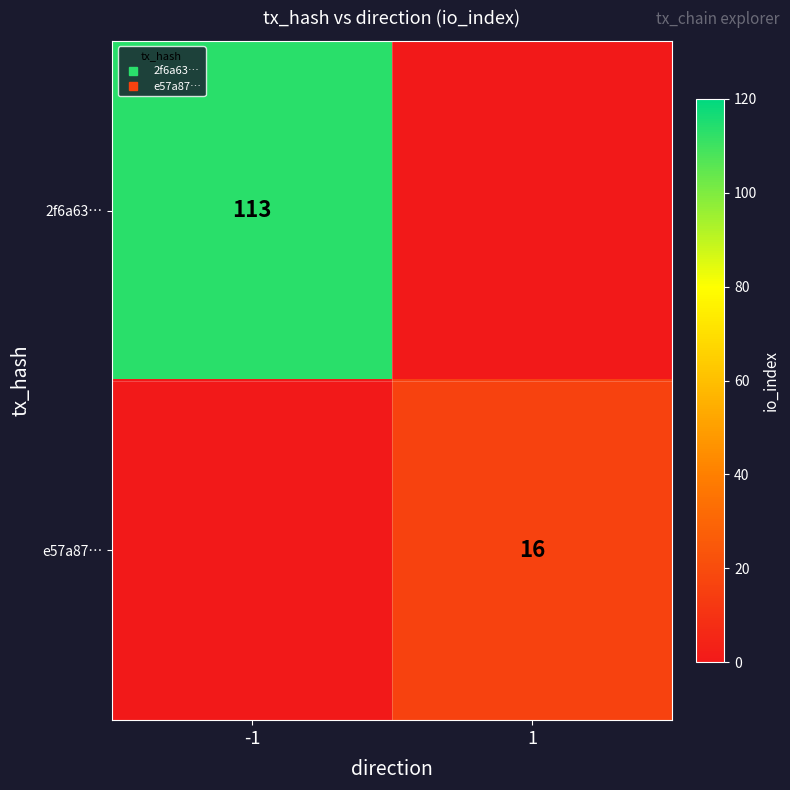

At 1, list the series in order from smallest to largest.

2f6a63…, e57a87…